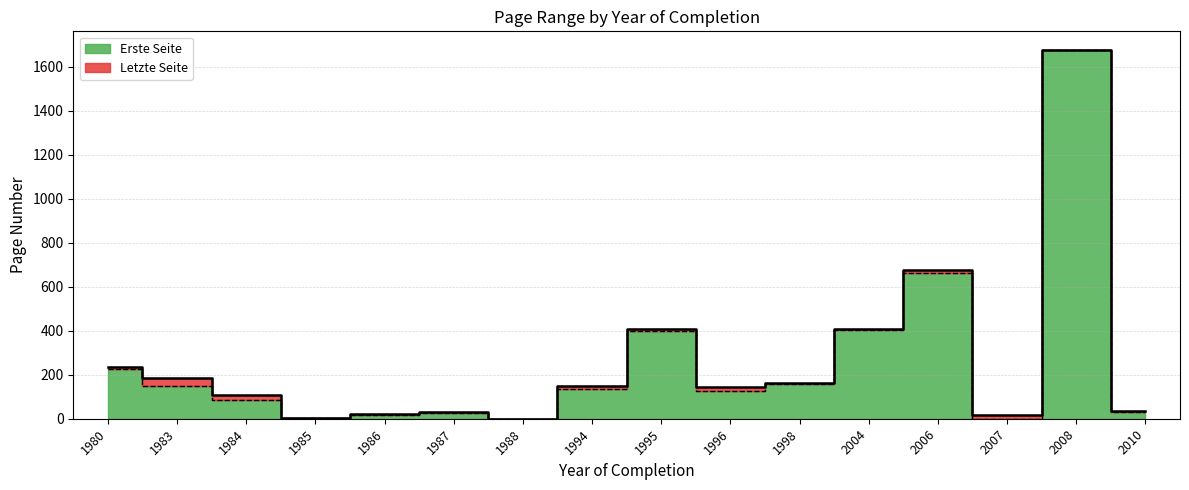

Which series changed the most between 1984 and 1994?

Erste Seite